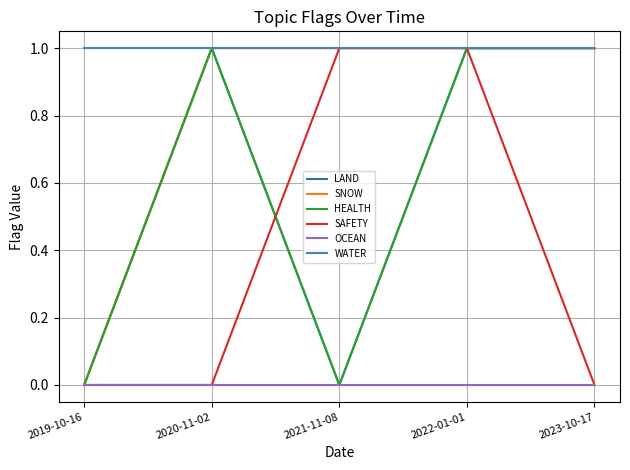

What is the sum of the SAFETY values at 2021-11-08 and 2023-10-17?

1